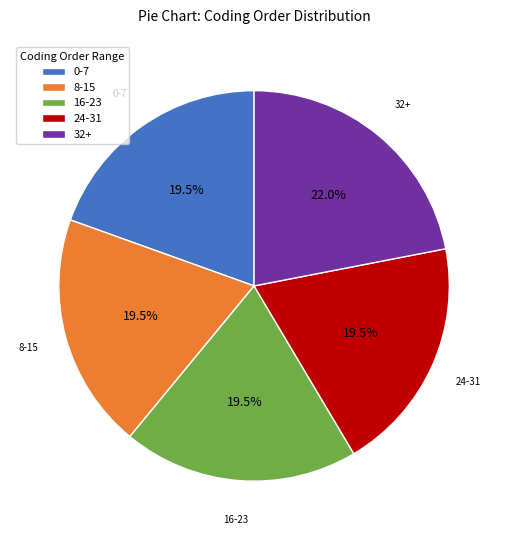

How many segments does this pie chart have?

5